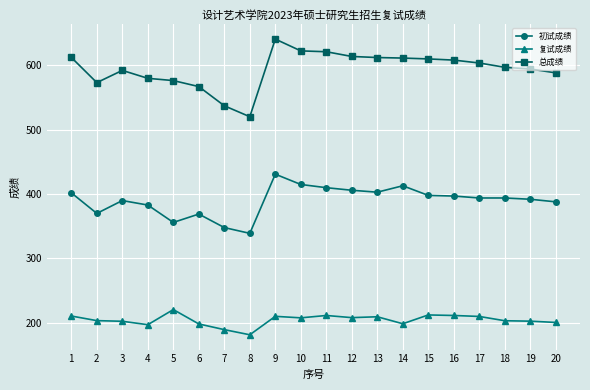

How many categories are shown in the chart?

20